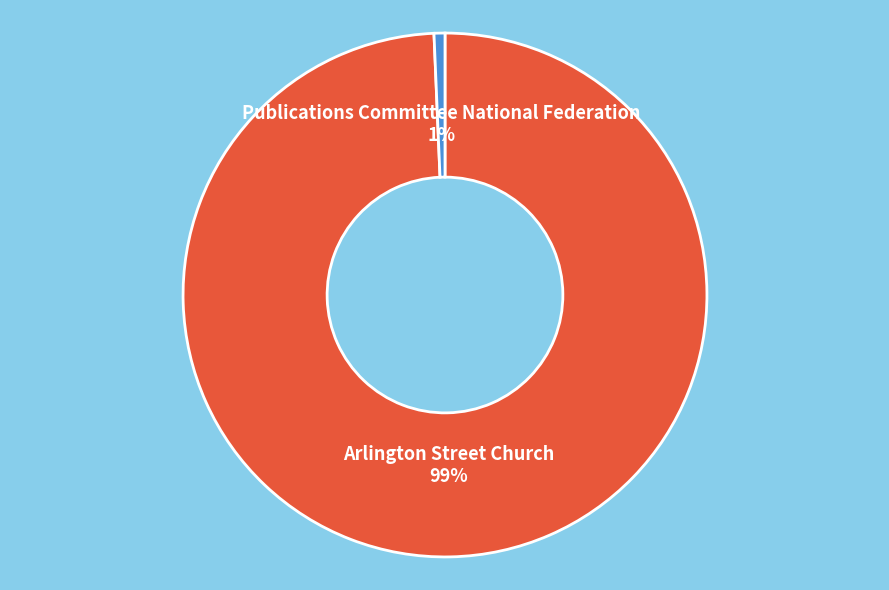

Which category accounts for the majority?

Arlington Street Church